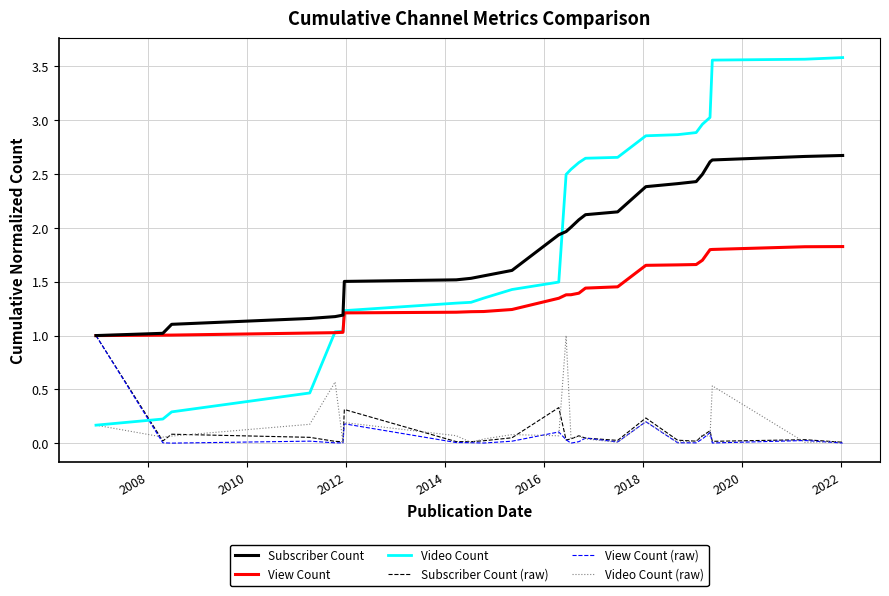

Count the number of categories in the chart.

25